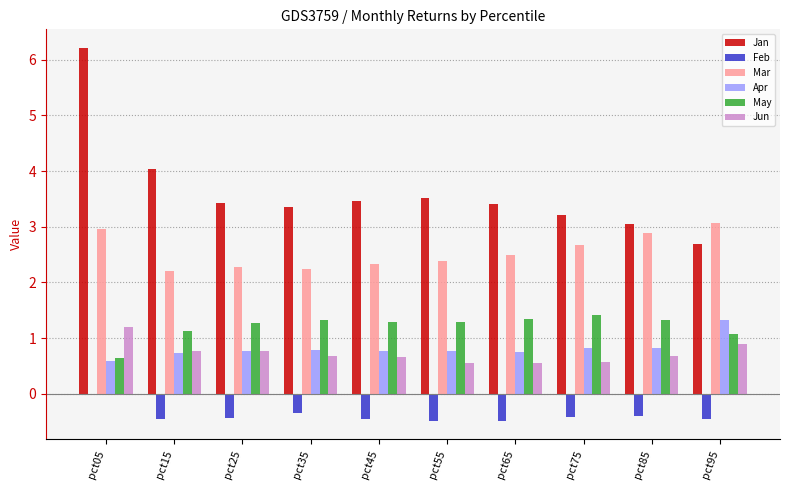

At which label does May reach its peak?

pct75